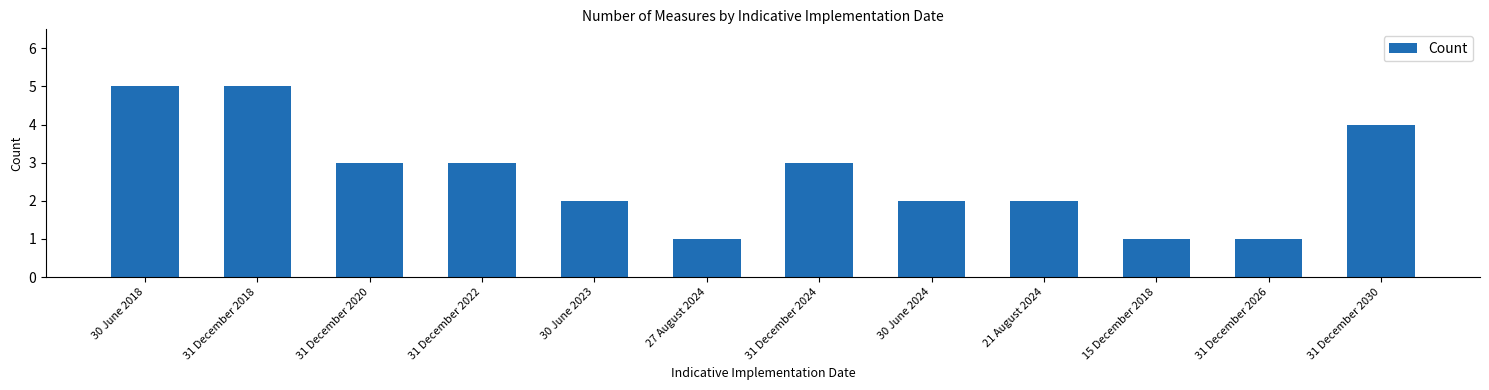

The value at 15 December 2018 is 1. True or false?

True